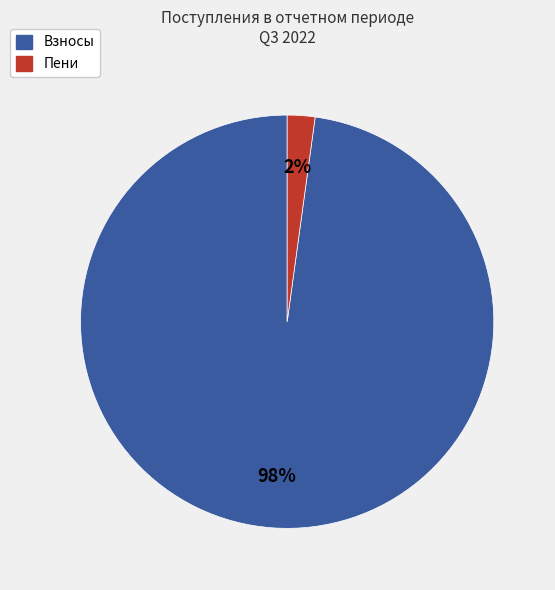

To the nearest percent, what is the average slice percentage?

50%